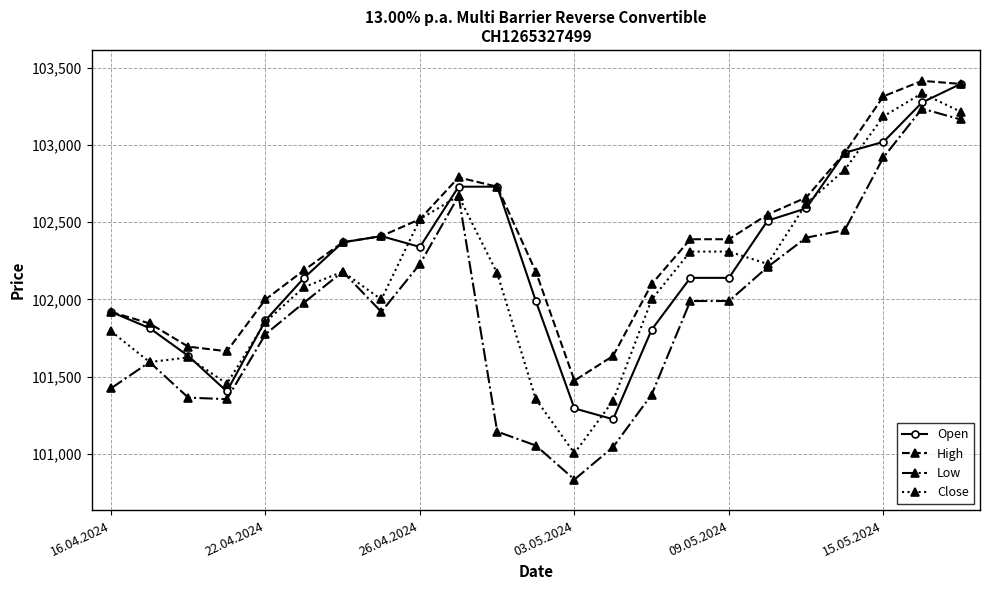

Which series has the largest total across all categories?

High